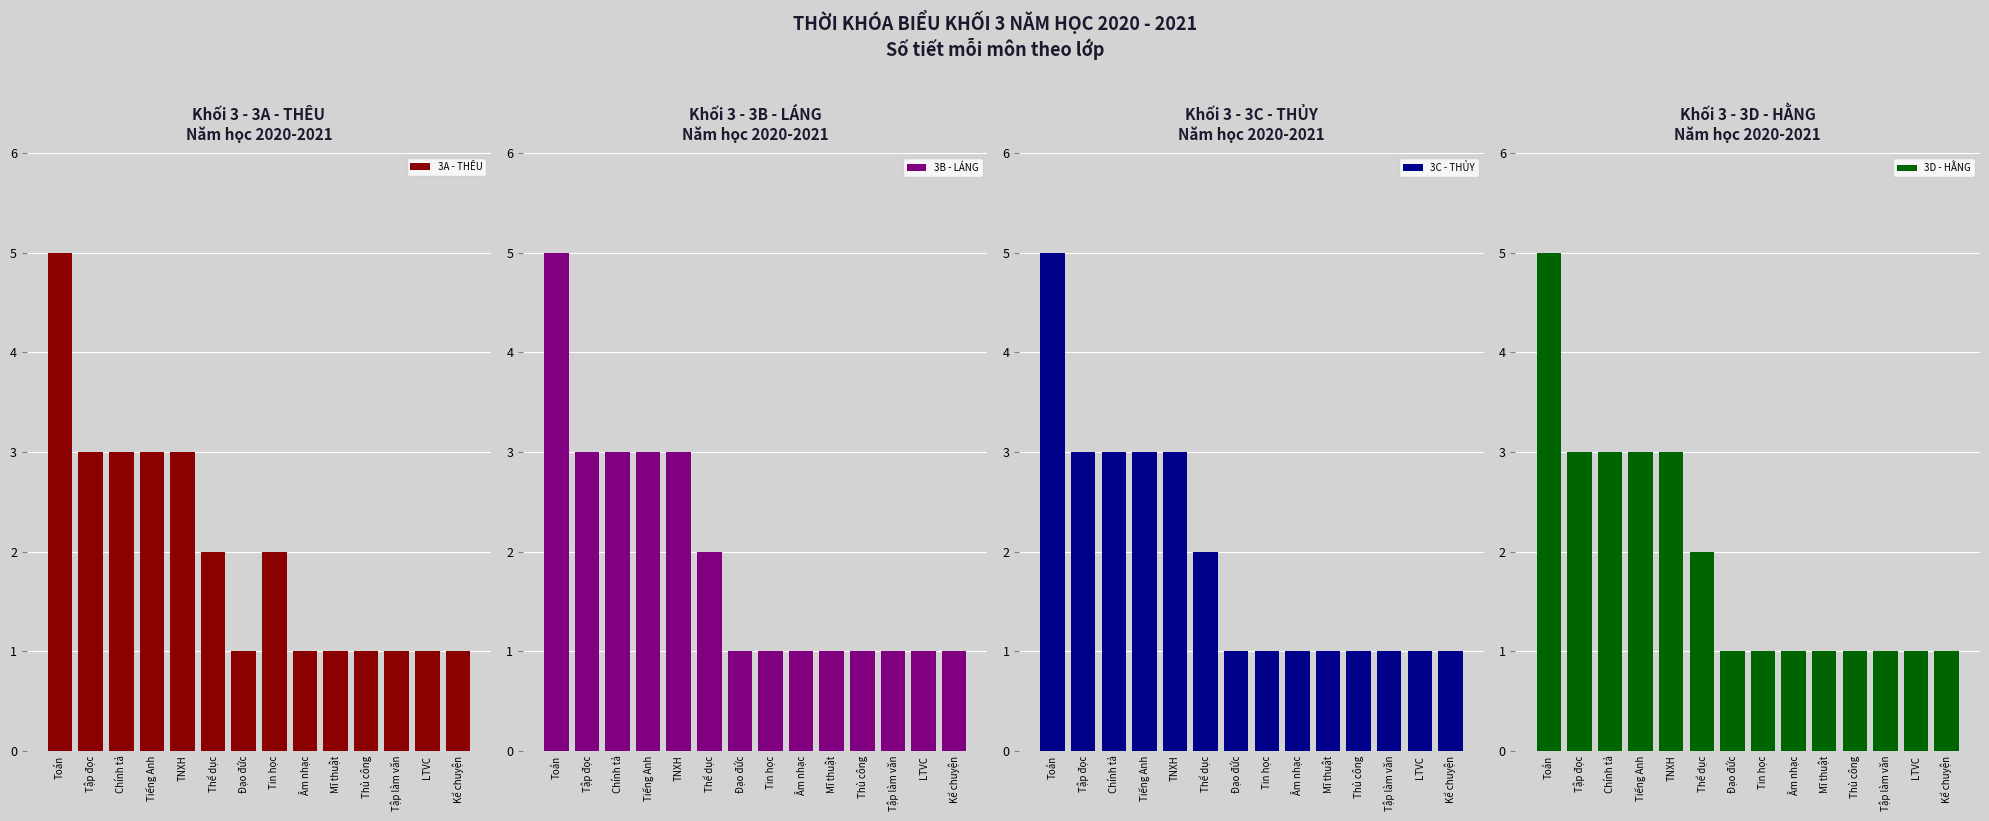

What is the greatest value displayed?

5